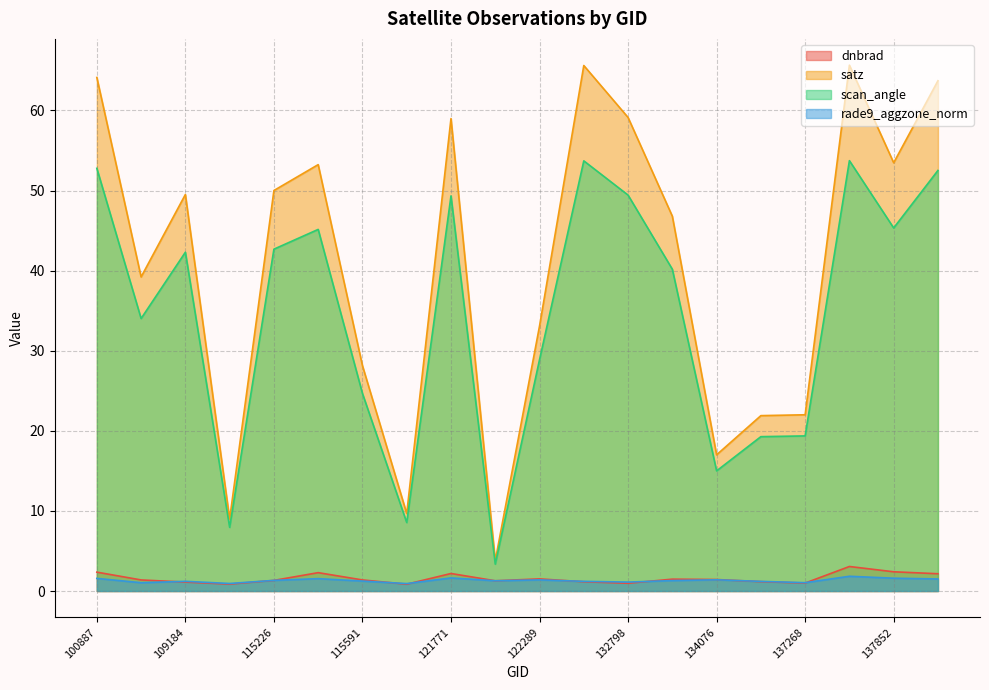

Which series has the largest range (max minus min)?

satz